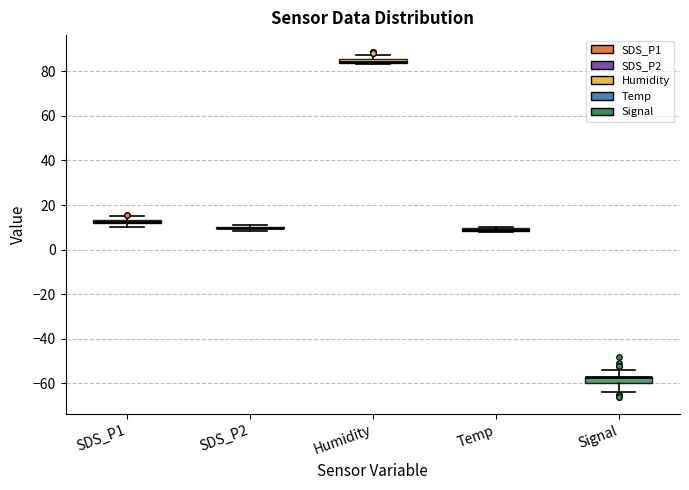

Where is the lower edge of the box for Humidity on the y-axis? The values are not printed on the chart, so give them approximately, as read against the axis.

84